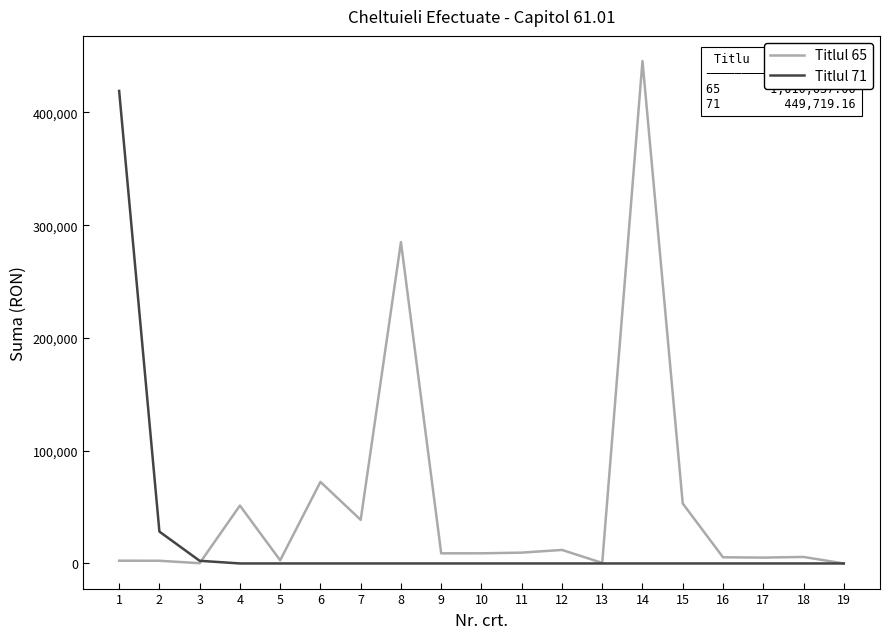

At which category is the sum across all series the highest?

14